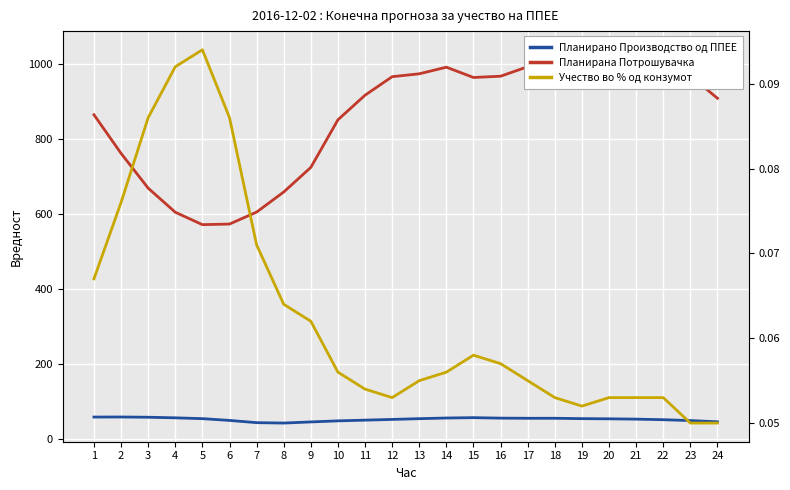

The value of Планирано Производство од ППЕЕ at 19 is 71.1. True or false?

False